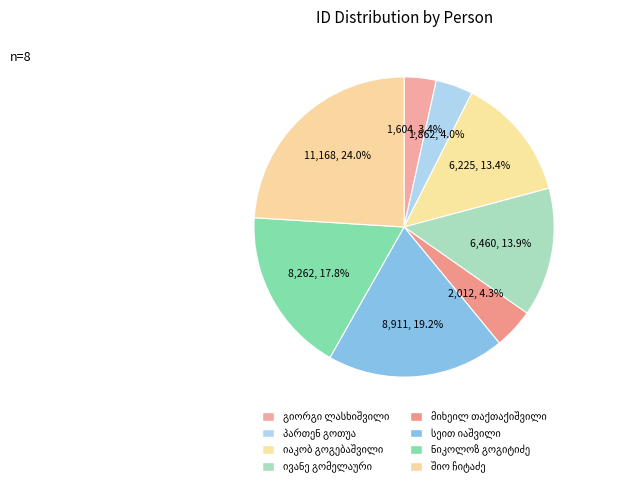

Do ივანე გომელაური and მიხეილ თაქთაქიშვილი together represent more than half of the pie?

No